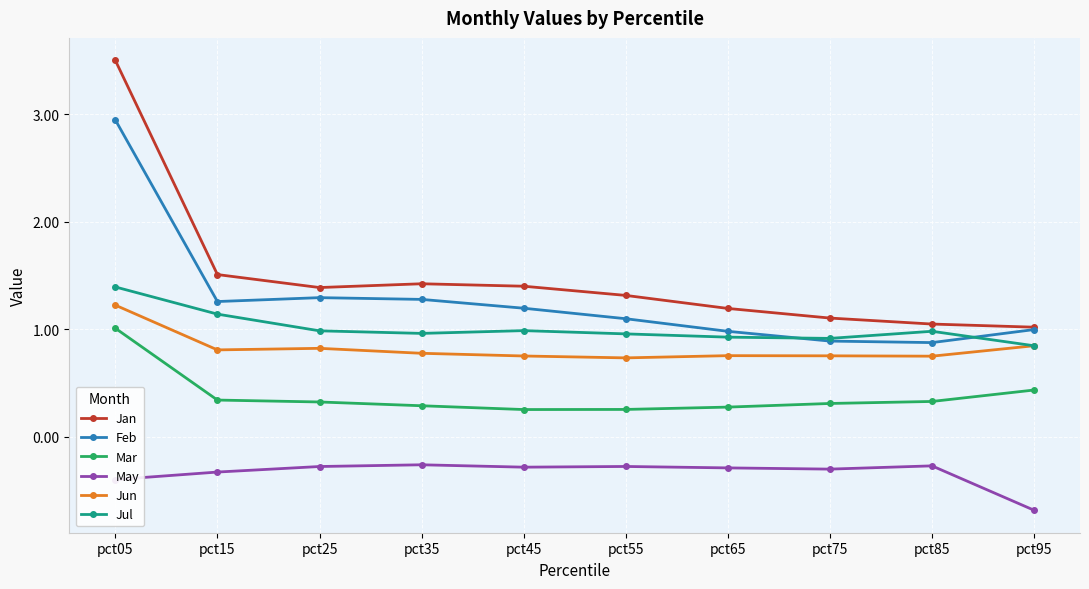

List the series in order of their peak value, lowest first.

May, Mar, Jun, Jul, Feb, Jan